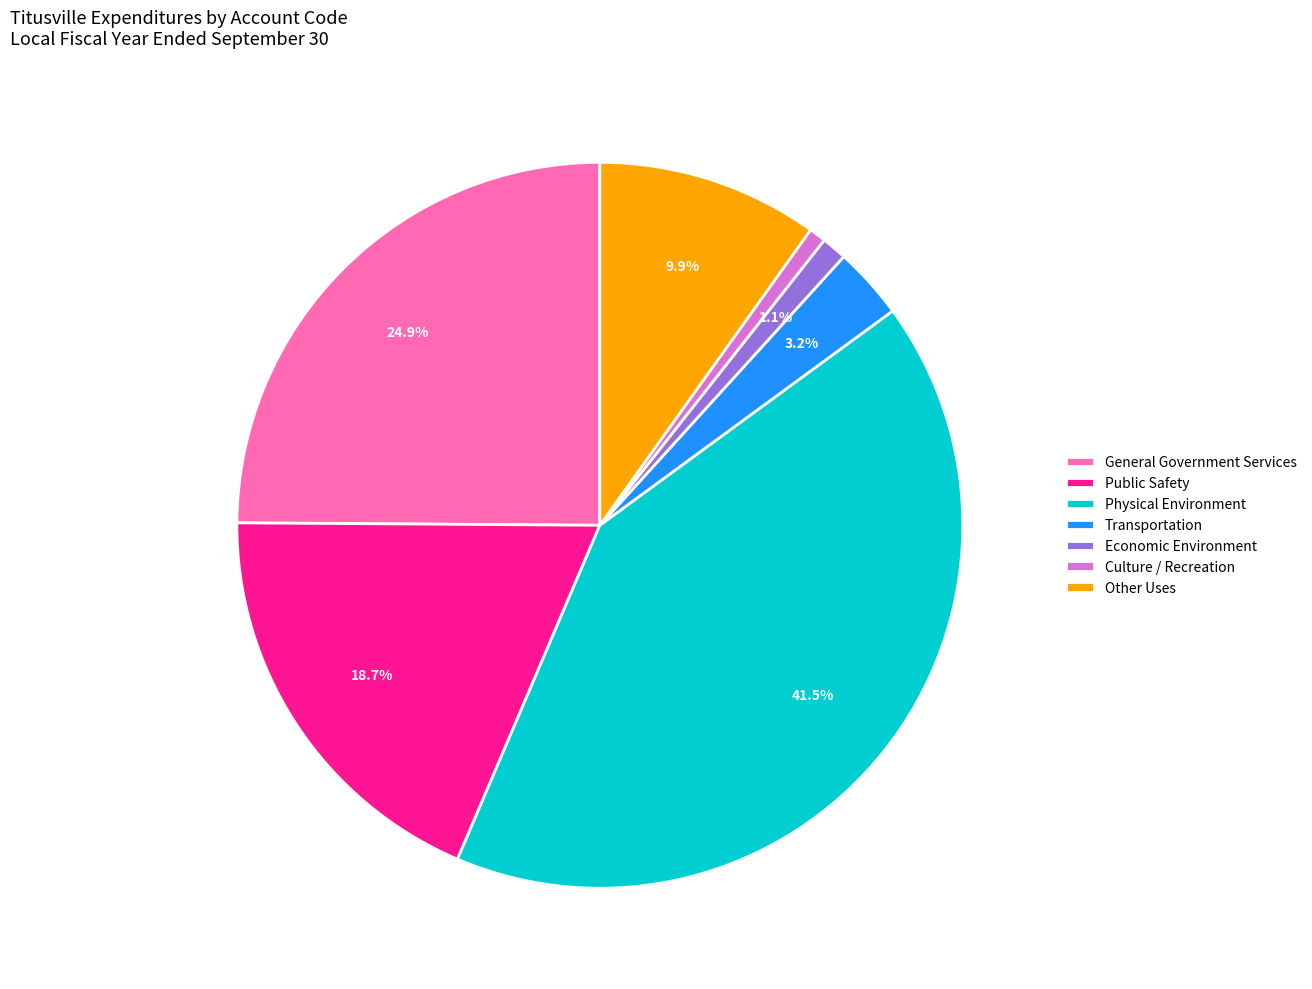

The Transportation slice represents 3% of the pie. True or false?

True